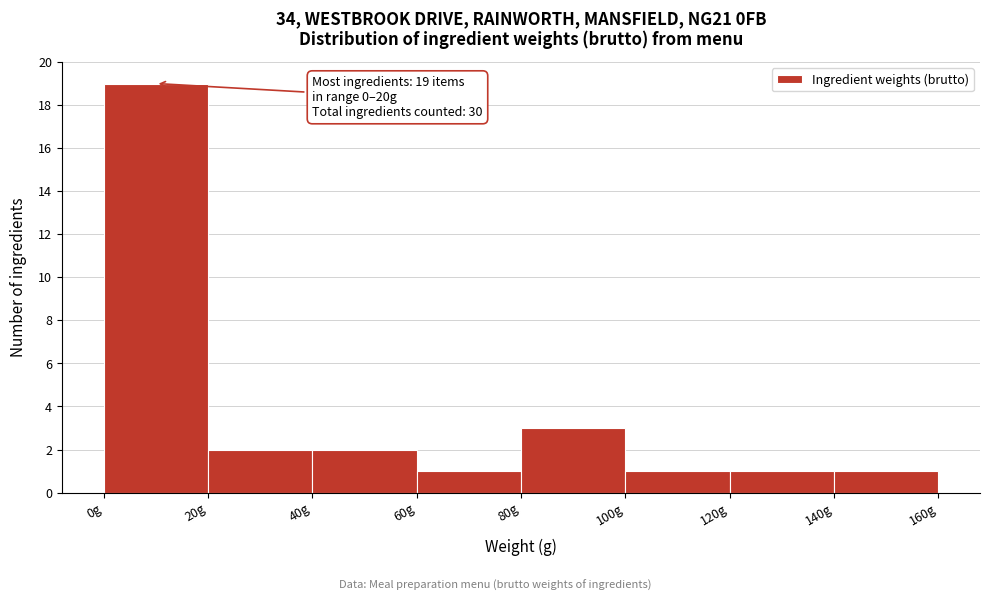

Over which range of the x-axis is the bar tallest?

0 to 20